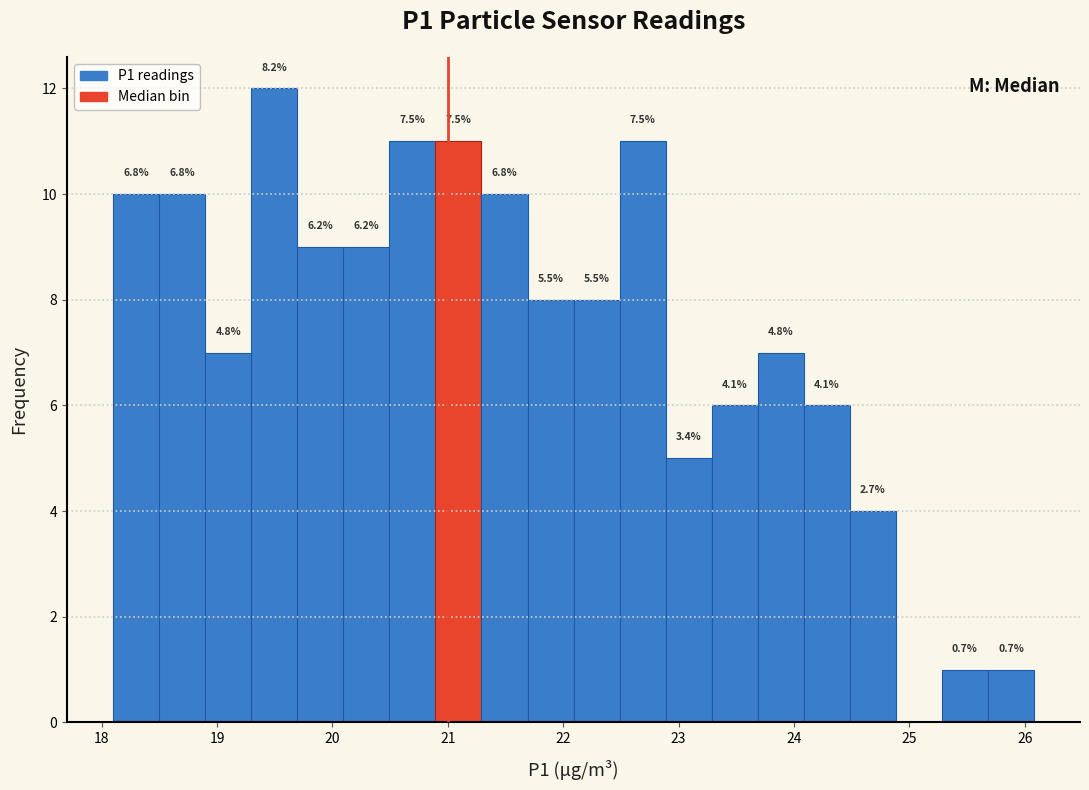

Read against the x-axis, roughly where is the centre of the tallest bar?

19.5